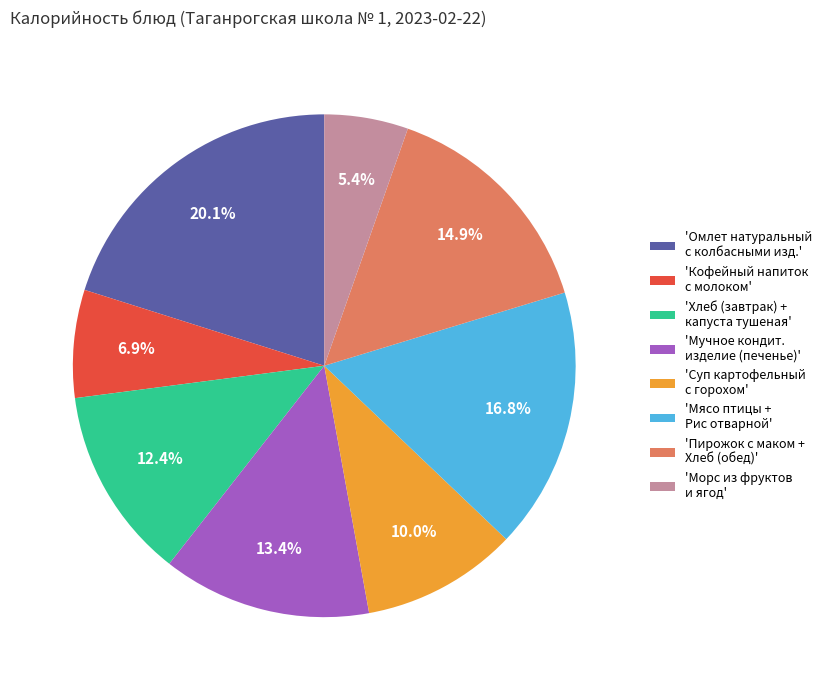

Is there any slice that represents more than half of the pie?

No